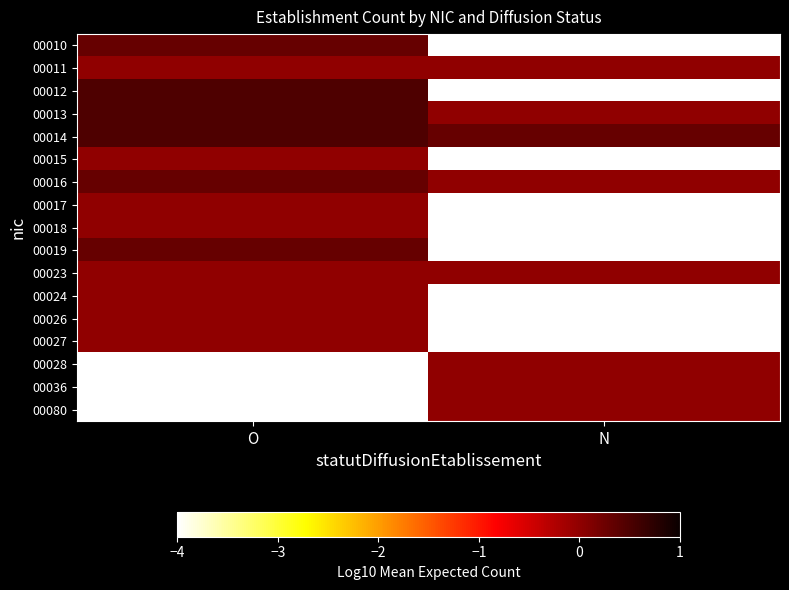

Reading left to right, transcribe all the data shown in this chart.

00010: O=0.3	N=-4.0
00011: O=0.0	N=0.0
00012: O=0.5	N=-4.0
00013: O=0.5	N=0.0
00014: O=0.5	N=0.3
00015: O=0.0	N=-4.0
00016: O=0.3	N=0.0
00017: O=0.0	N=-4.0
00018: O=0.0	N=-4.0
00019: O=0.3	N=-4.0
00023: O=0.0	N=0.0
00024: O=0.0	N=-4.0
00026: O=0.0	N=-4.0
00027: O=0.0	N=-4.0
00028: O=-4.0	N=0.0
00036: O=-4.0	N=0.0
00080: O=-4.0	N=0.0